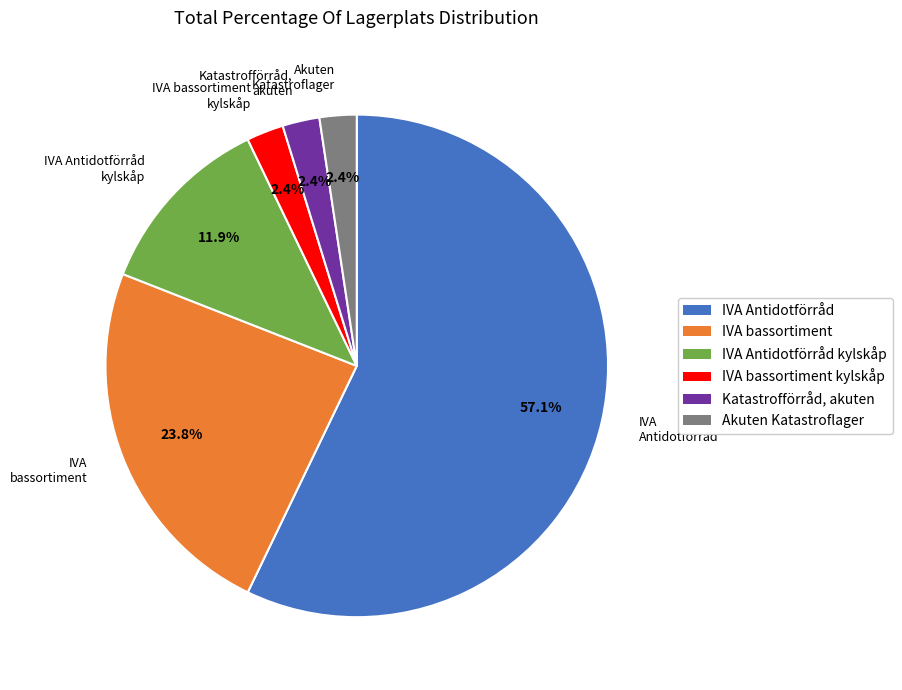

To the nearest percent, what is the difference between the largest and smallest slice percentages?

55%